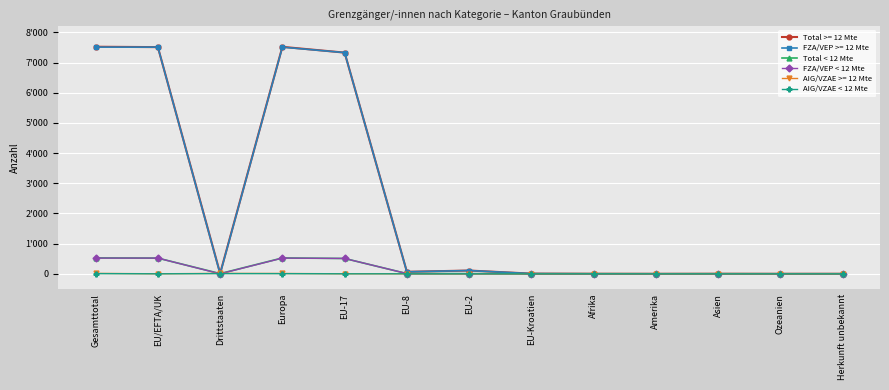

Does the chart have visible grid lines?

Yes